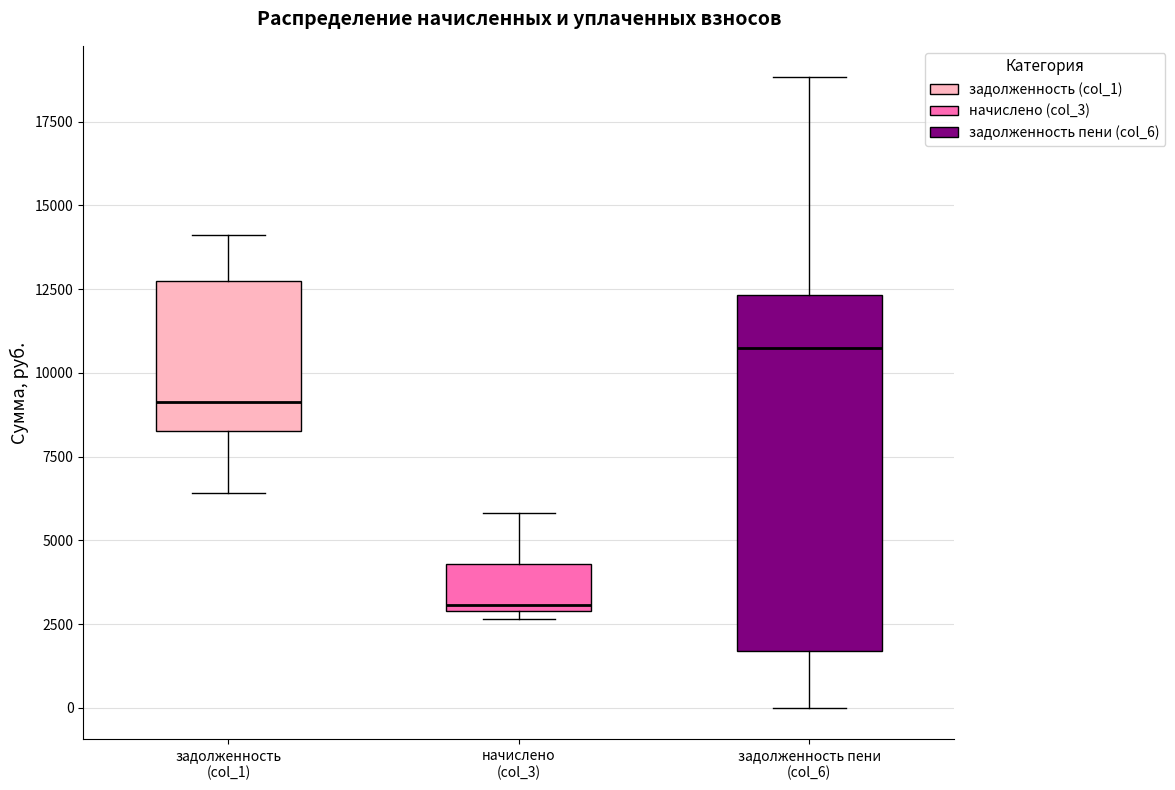

Comparing the boxes themselves (not the whiskers), which one is the tallest?

задолженность пени (col_6)